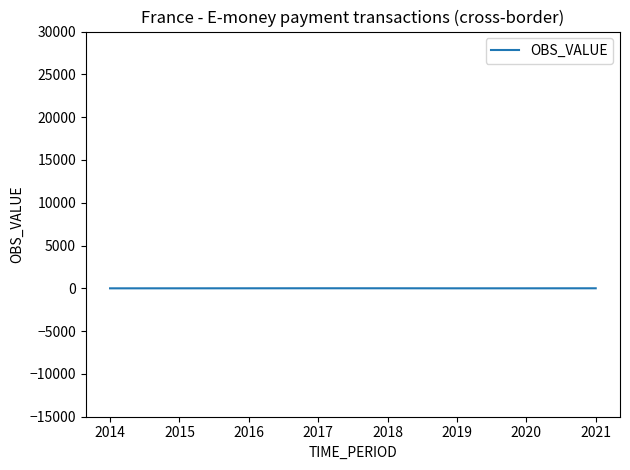

What is the sum of all values?

28.4